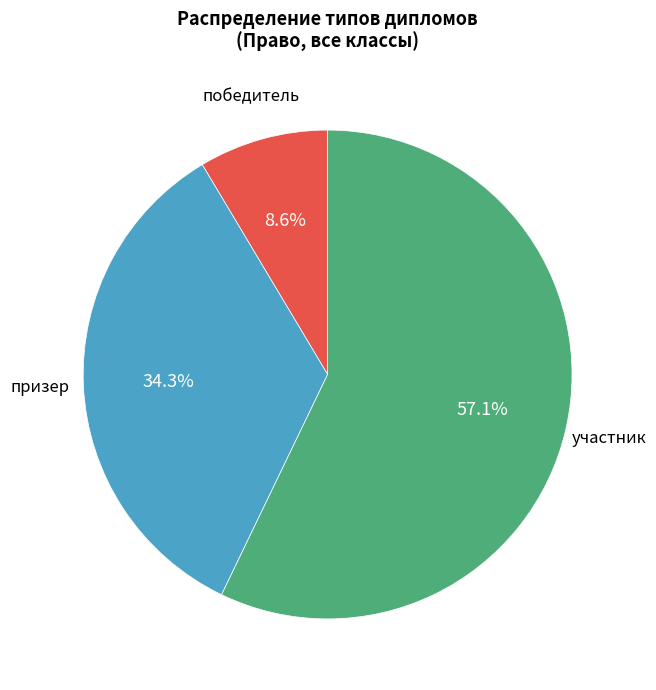

Is there a majority slice in this chart?

Yes